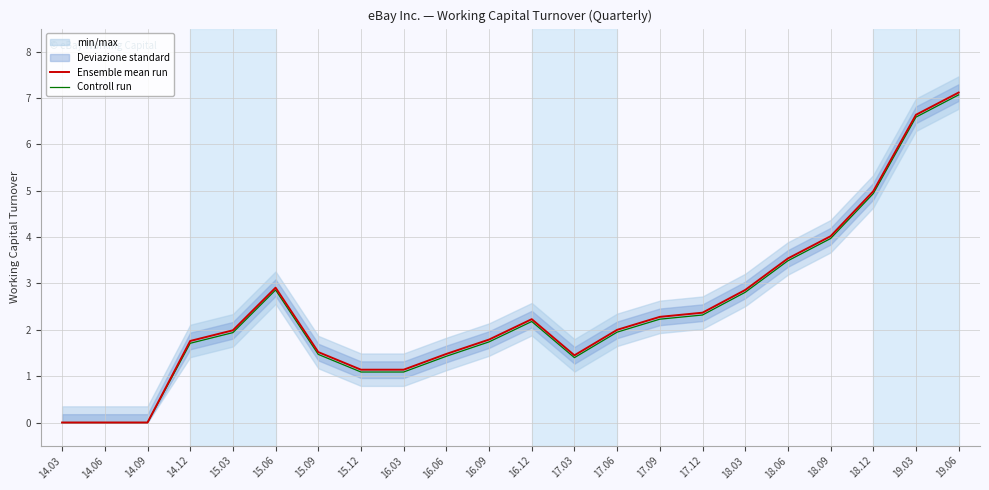

True or false: Controll run and Ensemble mean run cross at least once.

False